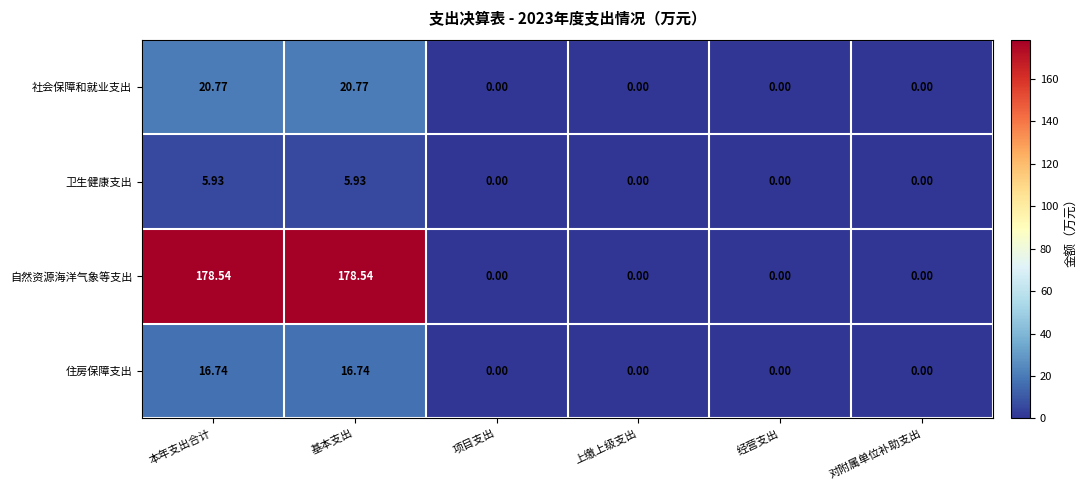

How many categories are shown in the chart?

6